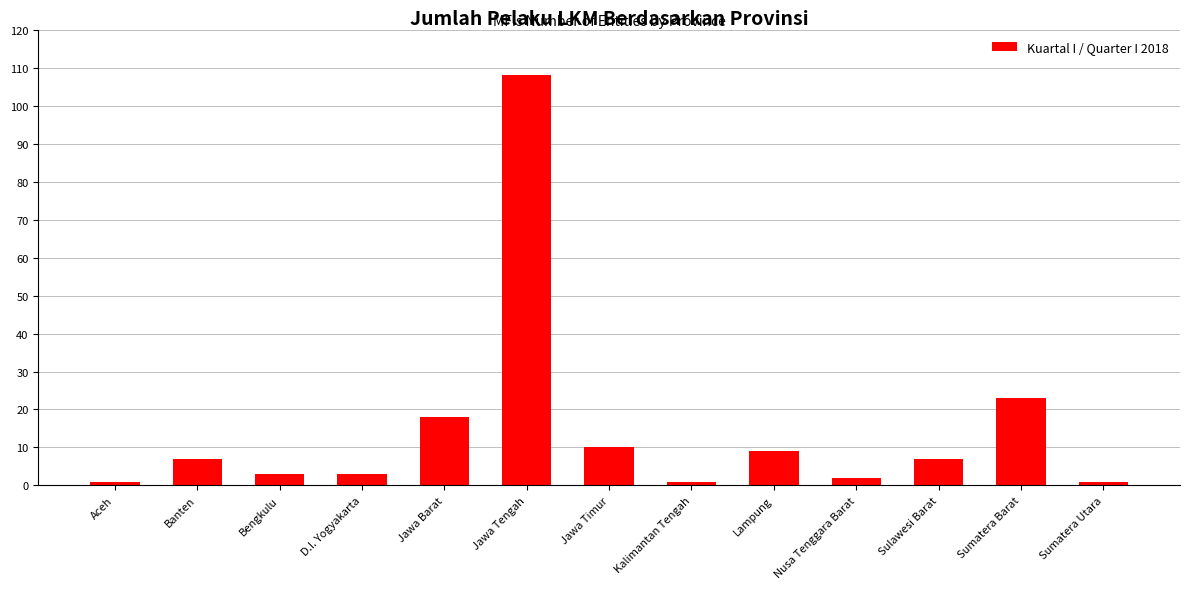

At which category does the chart reach its peak across all series?

Jawa Tengah